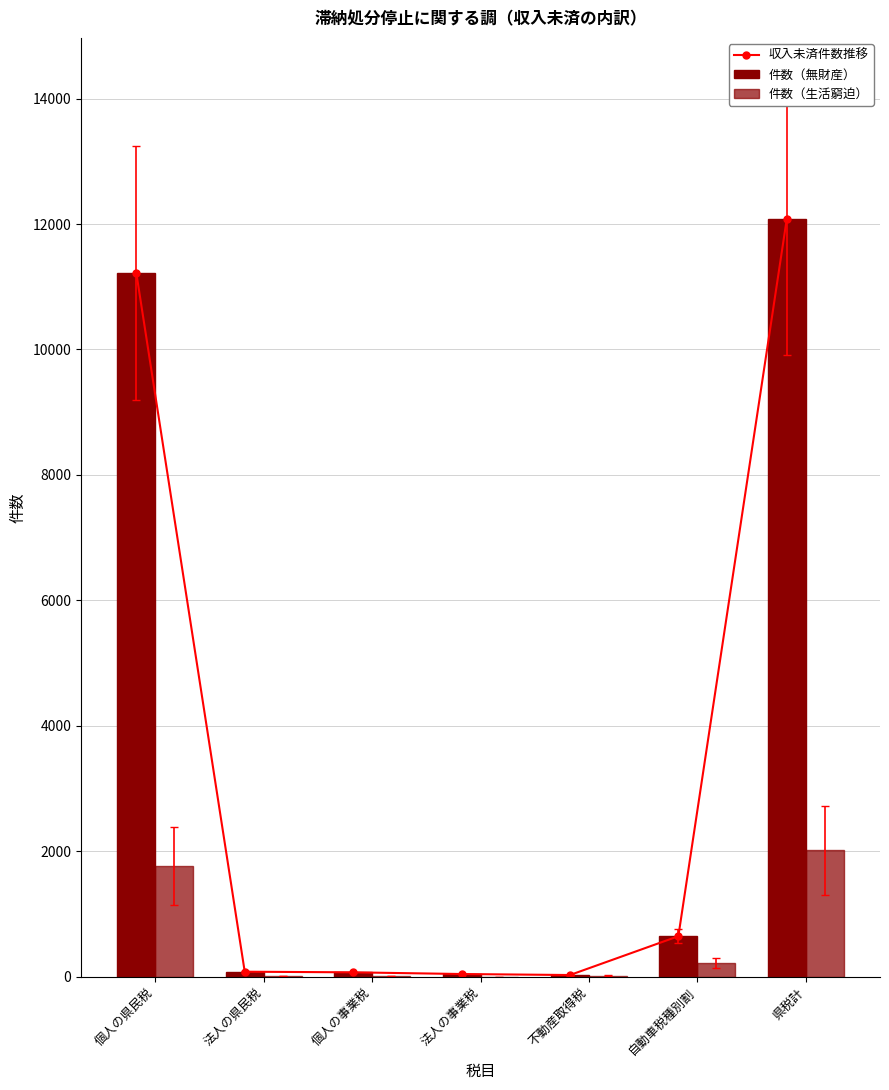

Reading left to right, extract all data points from this chart.

収入未済件数推移: 11220	79	69	42	26	645	12081
件数（無財産）: 11220	79	69	42	26	645	12081
件数（生活窮迫）: 1764	6	11	0	18	216	2015